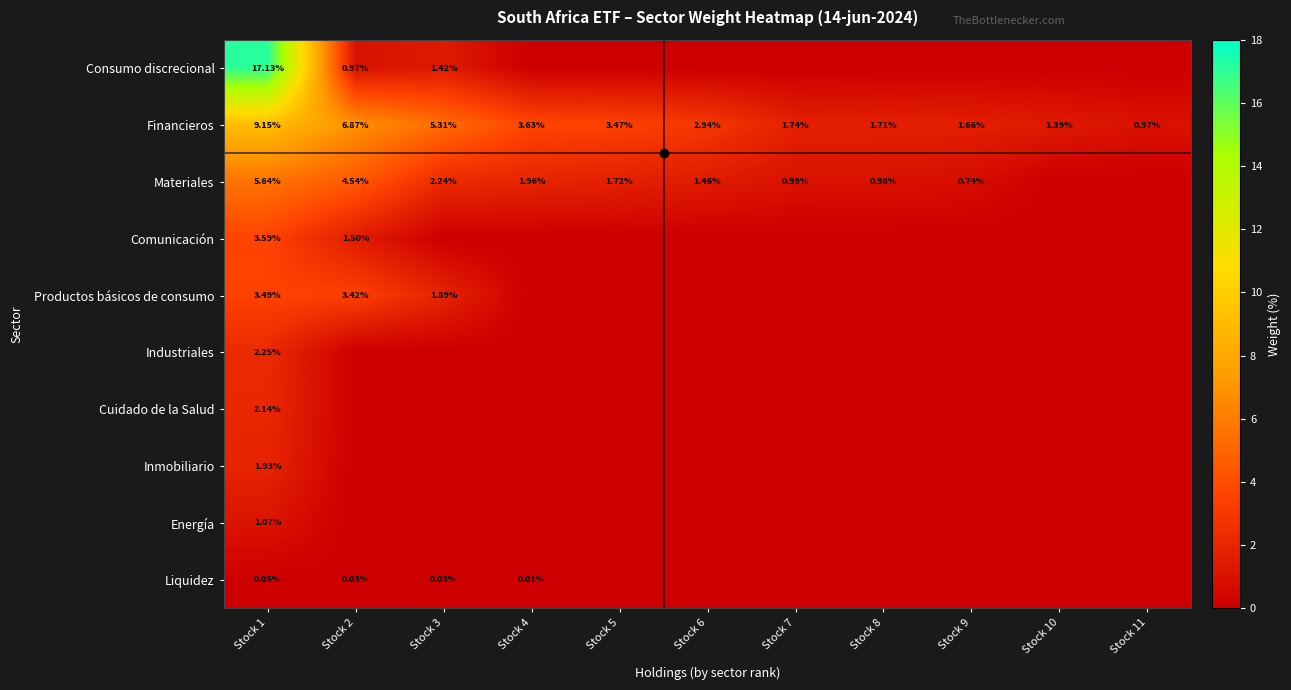

Is the value of Liquidez at Stock 2 greater than the value of Consumo discrecional at Stock 3?

No